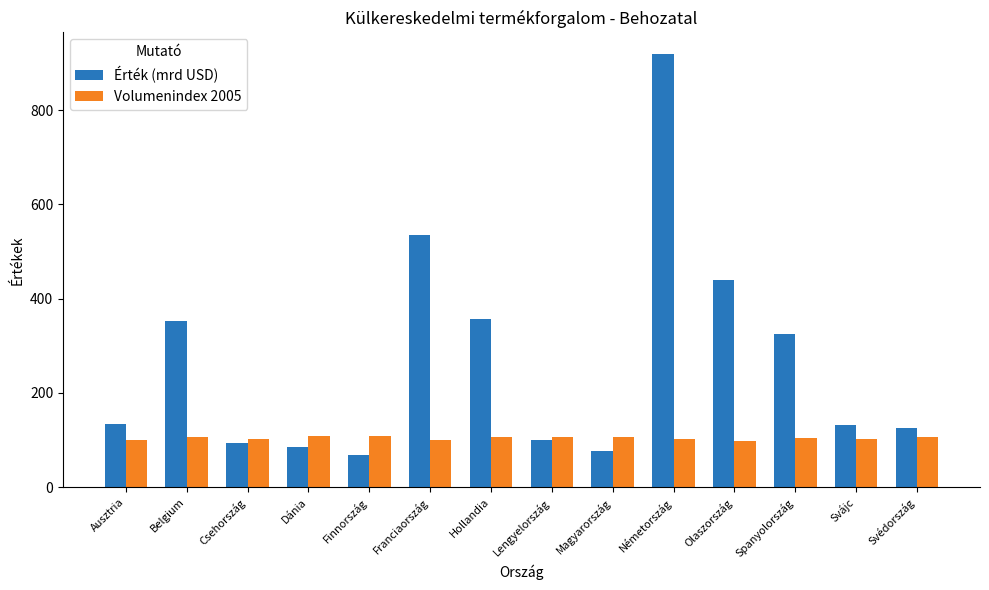

List the series in order of their overall mean, lowest first.

Volumenindex 2005, Érték (mrd USD)